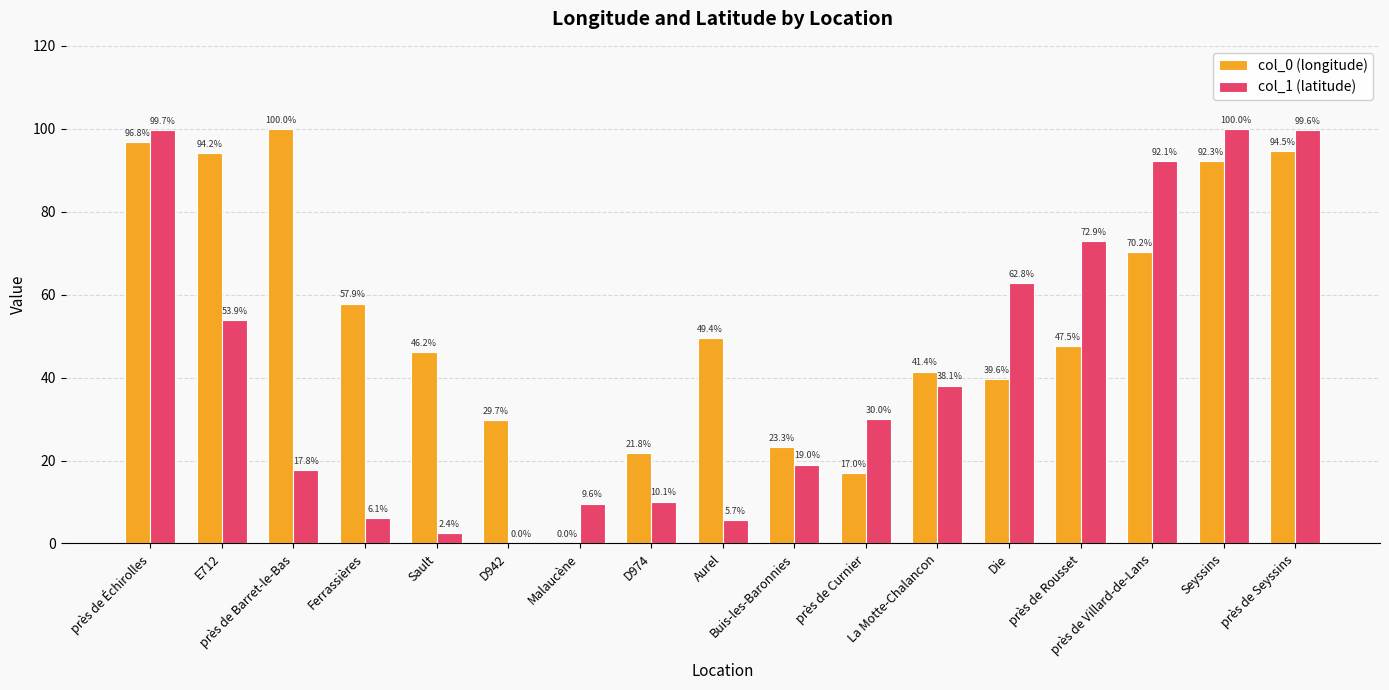

Which series has the largest total across all categories?

col_0 (longitude)